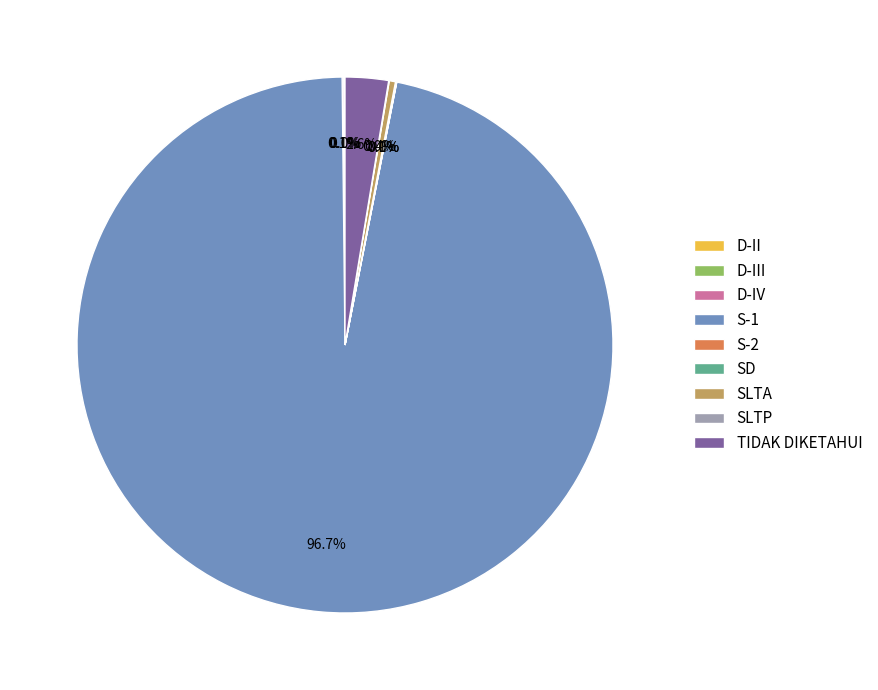

Which category has the biggest portion of the pie?

S-1